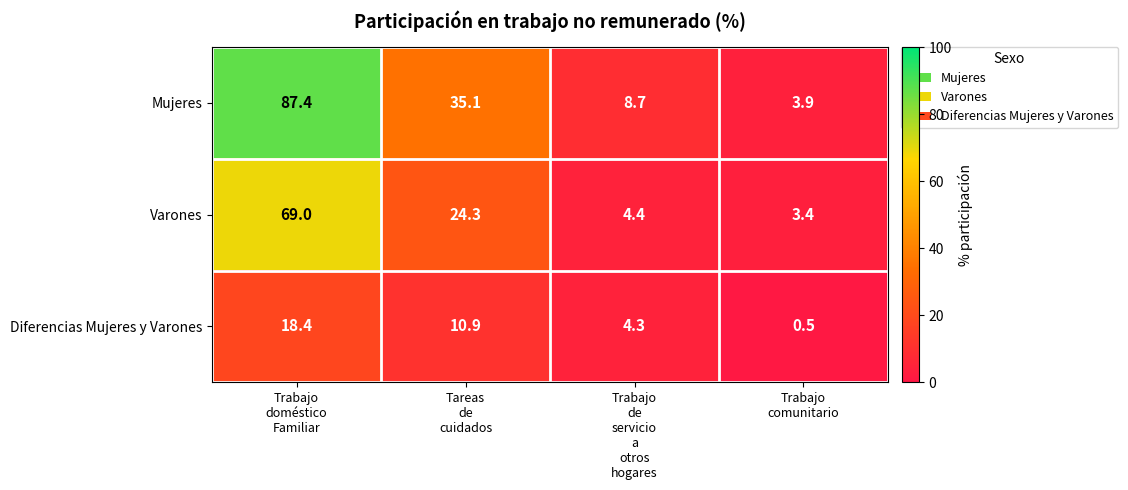

At how many categories does at least one series exceed 39?

1